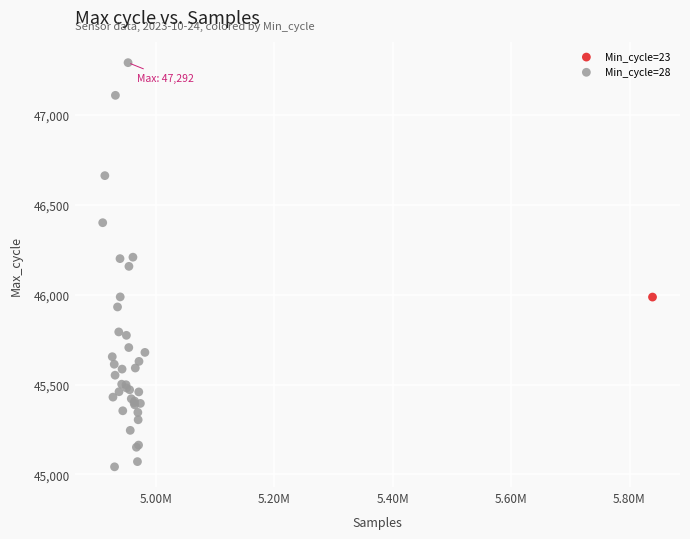

What are all the series names shown in the legend?

Min_cycle=23, Min_cycle=28